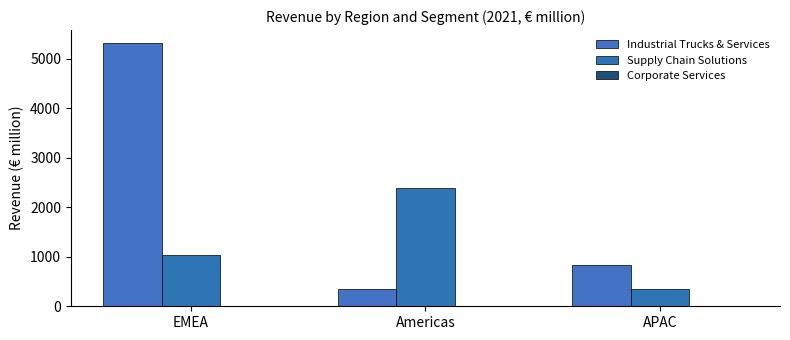

How many values in the Industrial Trucks & Services series exceed 829?

2